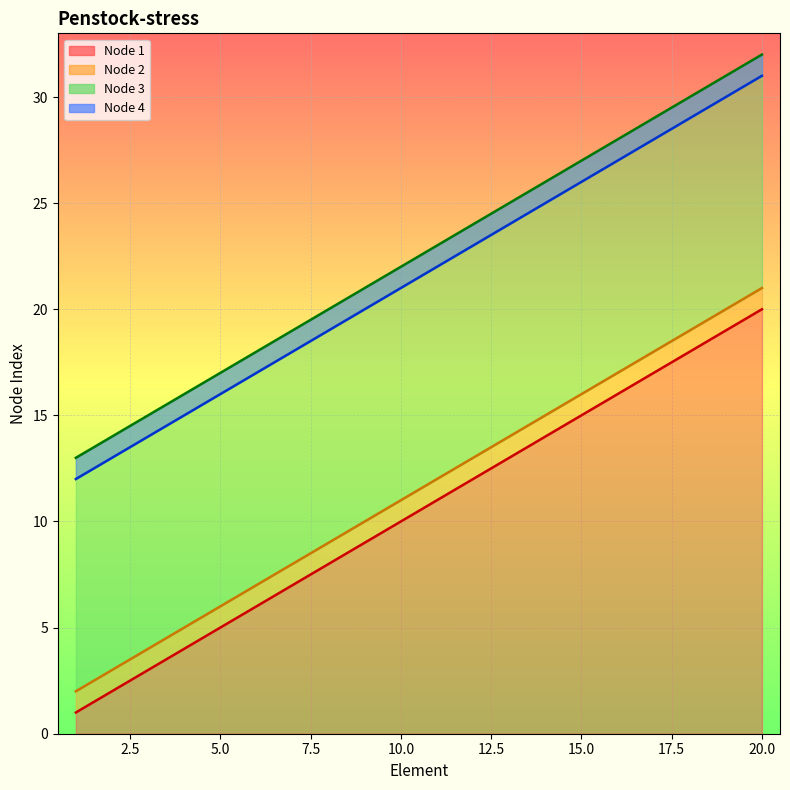

What is the difference between the Node 1 values at 5.0 and 10.0?

5